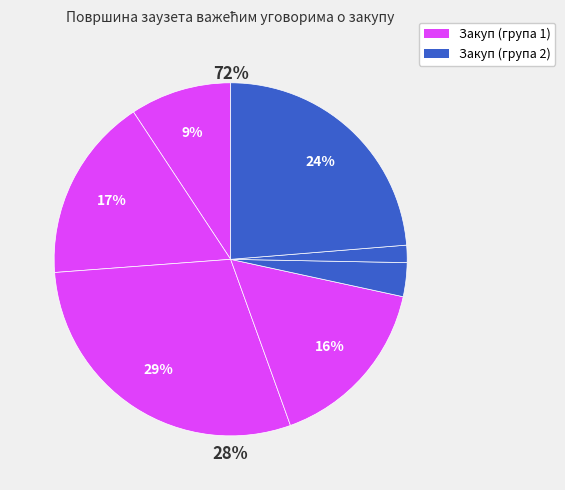

Is it true that Јазово is 9% of the pie?

True